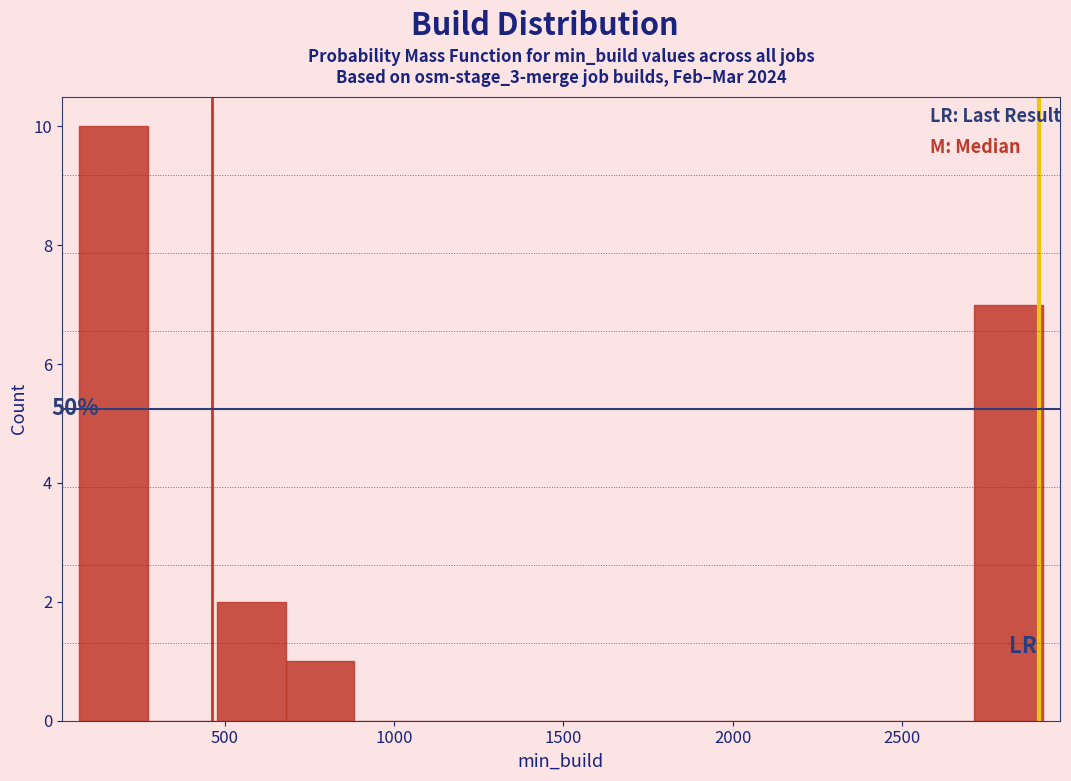

Over which range of the x-axis is the bar tallest?

50 to 250